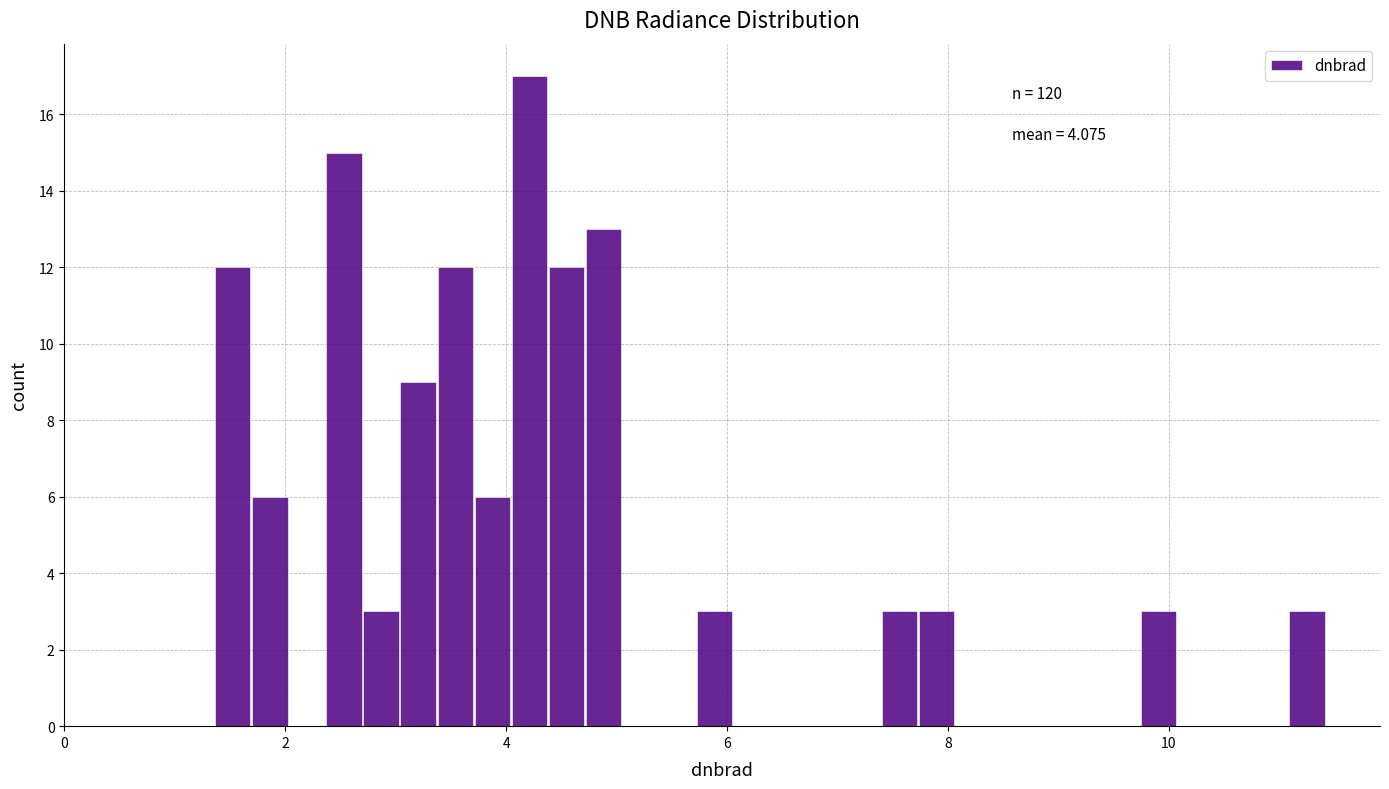

Around what value on the x-axis is the tallest bar? Give the approximate position of its centre, as read against the axis.

4.2